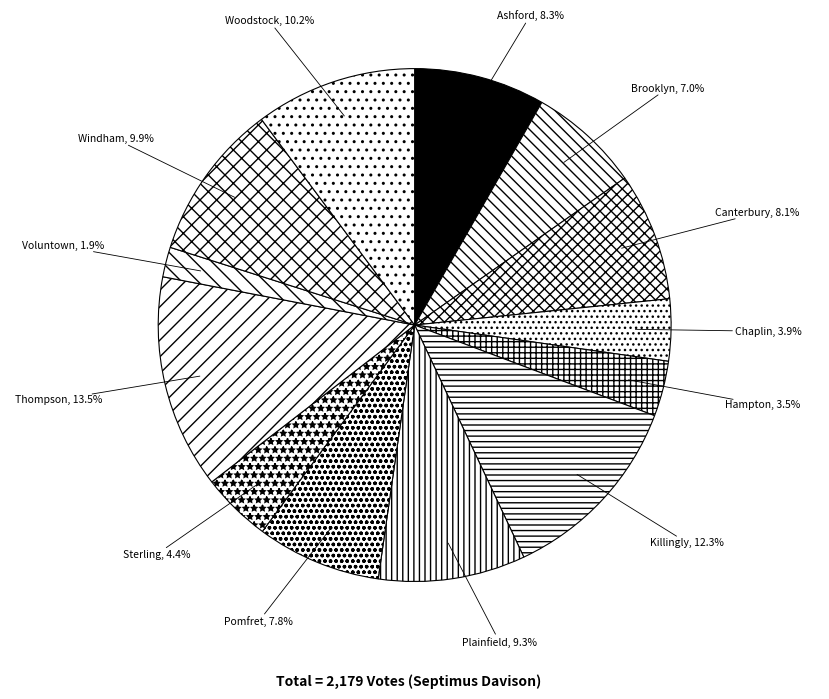

To the nearest percent, what is the difference between the Killingly and Brooklyn slice percentages?

5%